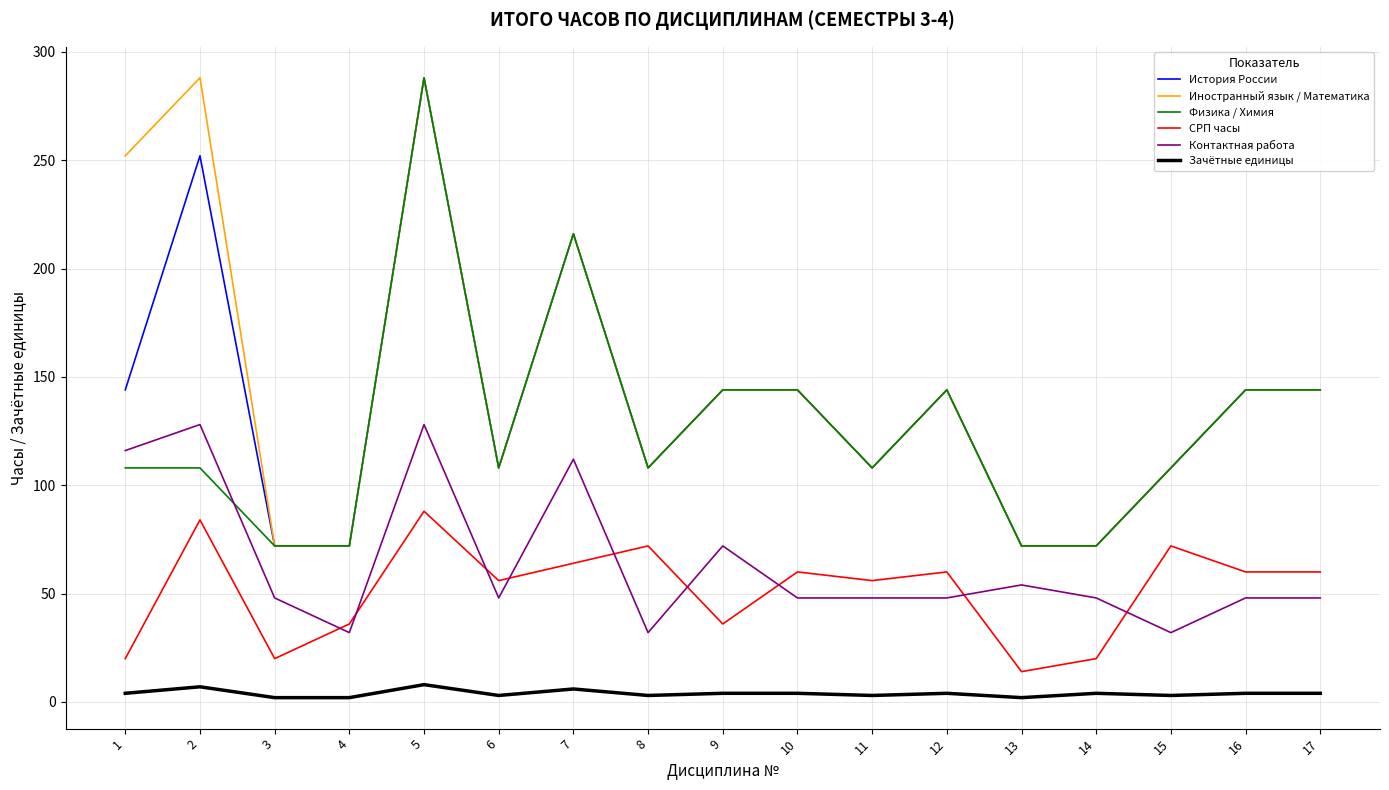

At which category is the sum across all series the highest?

5